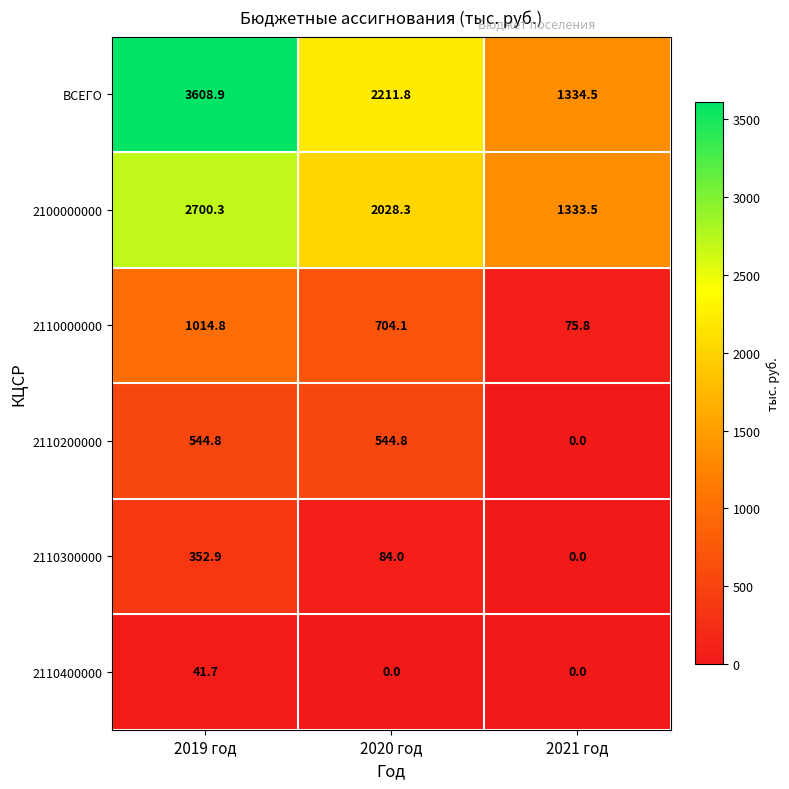

Which series has the largest total across all categories?

ВСЕГО